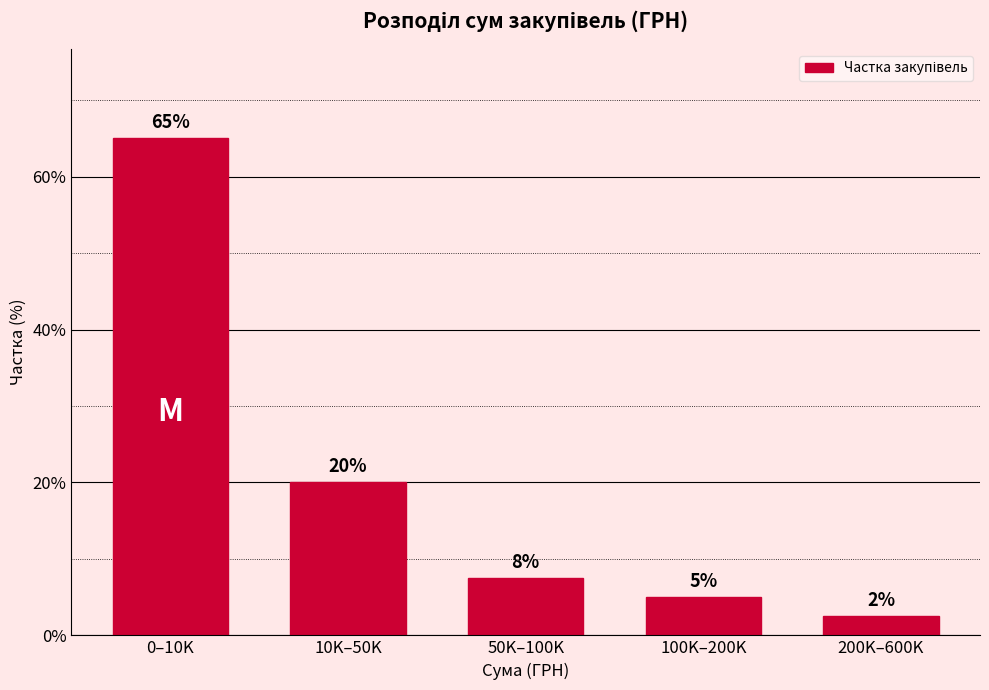

What is the value of the 3rd bar from the left?

7.5